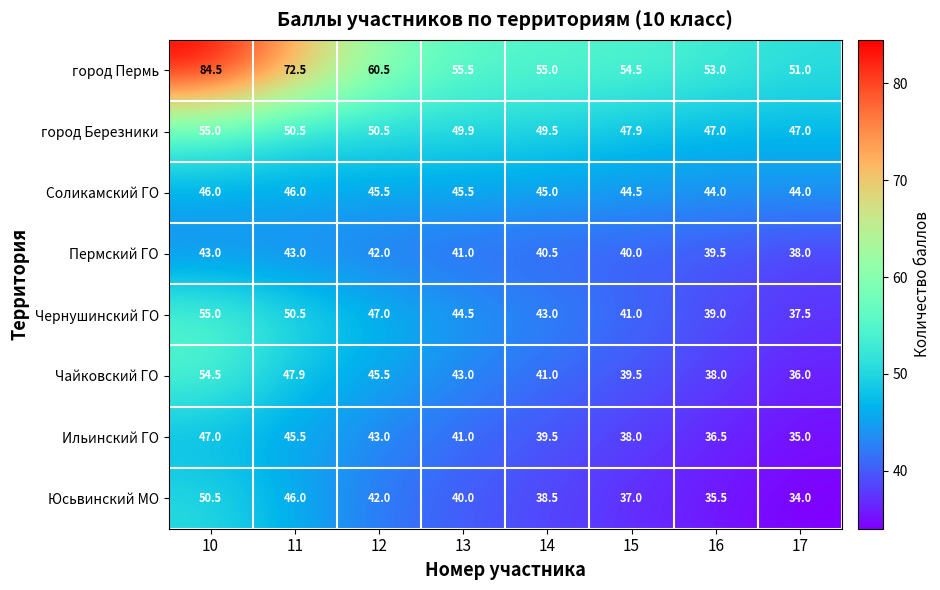

At which category is the sum across all series the highest?

10